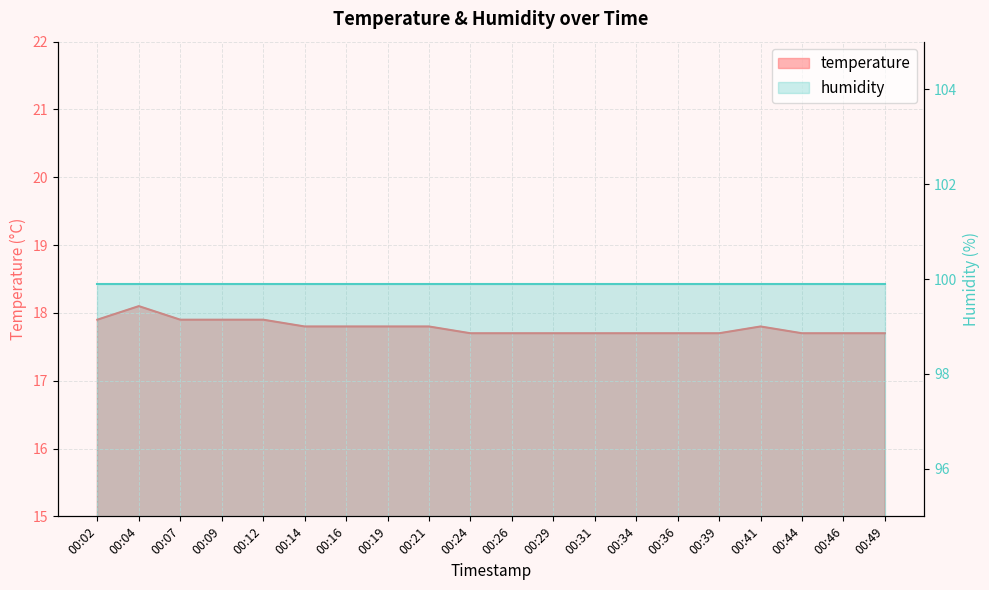

What is the ratio of the value at 00:49 to the value at 00:19?

1.0